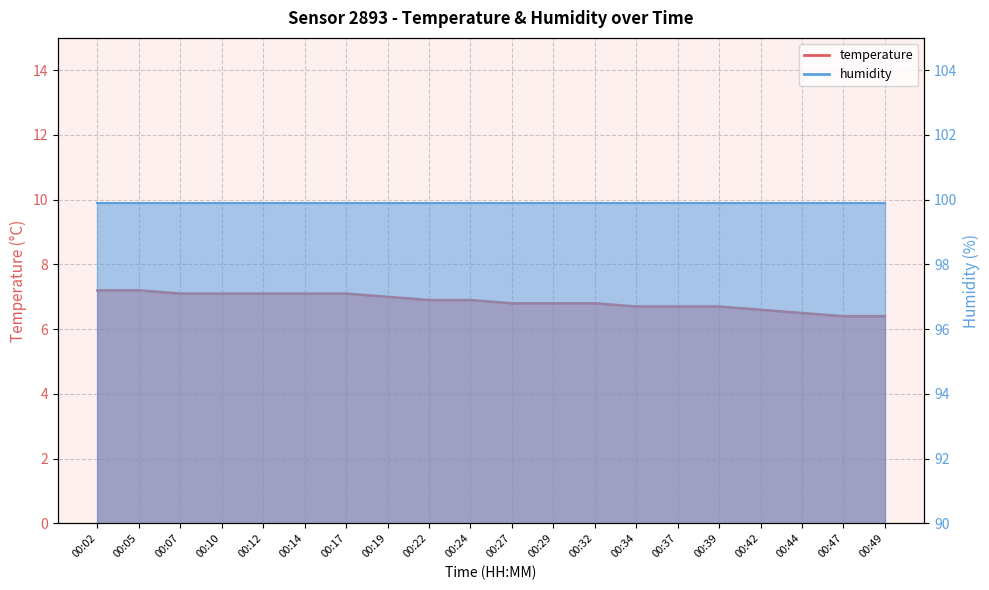

What is the approximate value at 00:47?

6.4